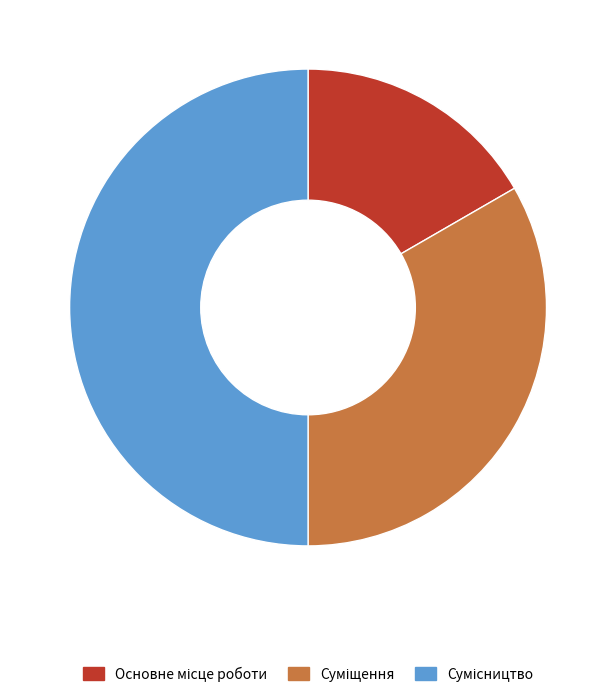

Is it true that Суміщення is 19% of the pie?

False